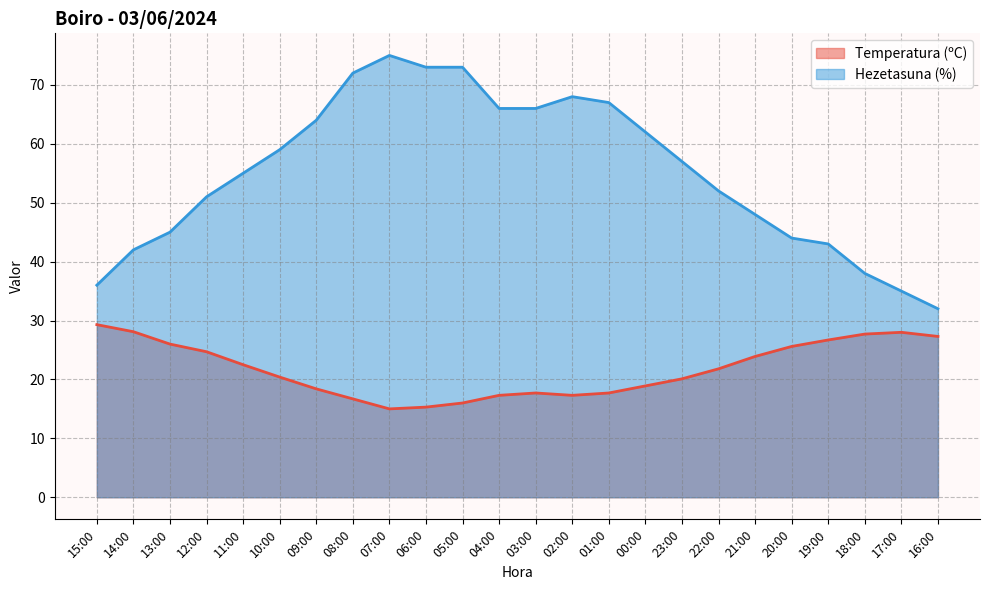

What is the maximum value shown in the chart?

75.0